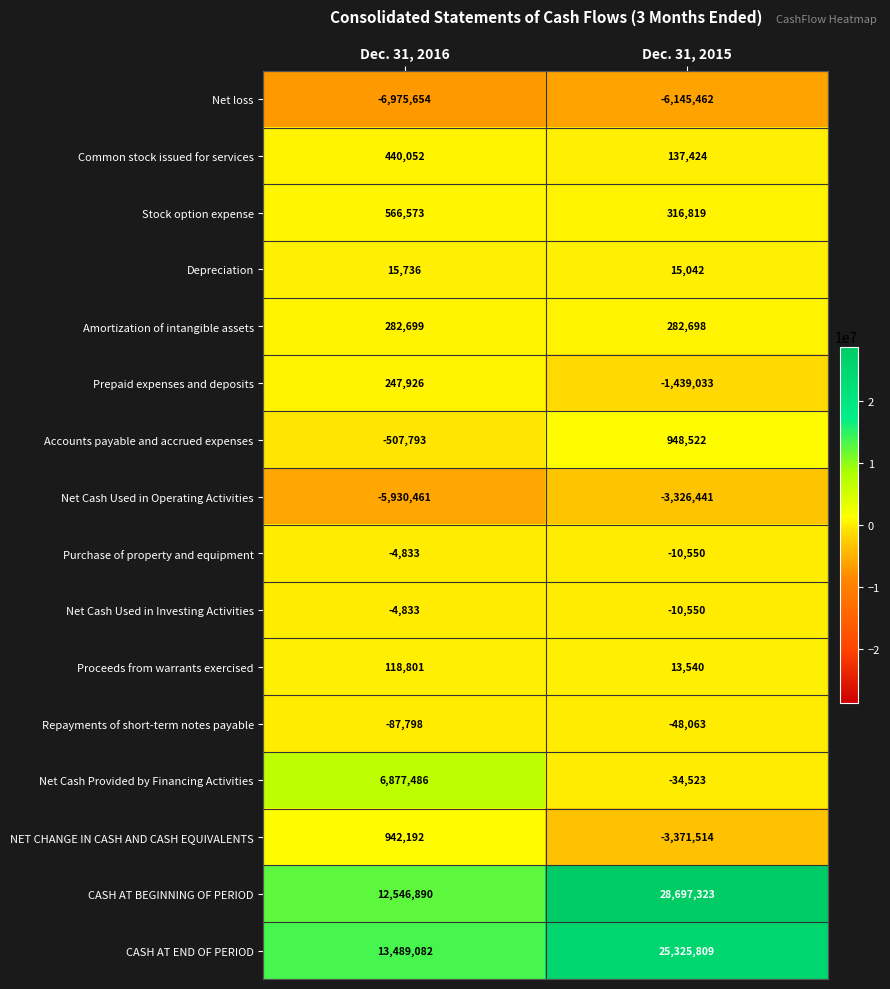

Which series has the largest range (max minus min)?

CASH AT BEGINNING OF PERIOD